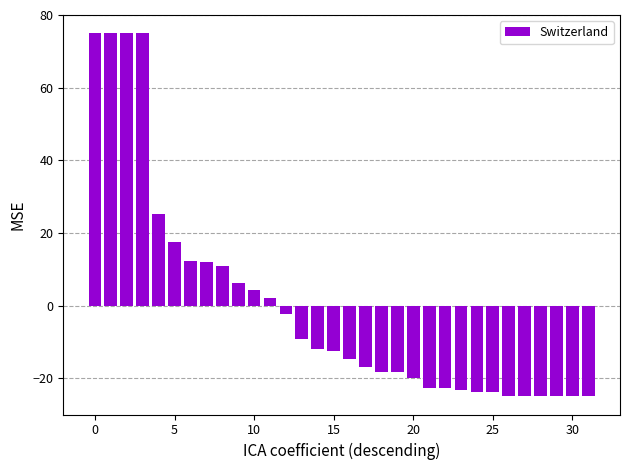

What is the difference between the second highest and second lowest values?

100.0